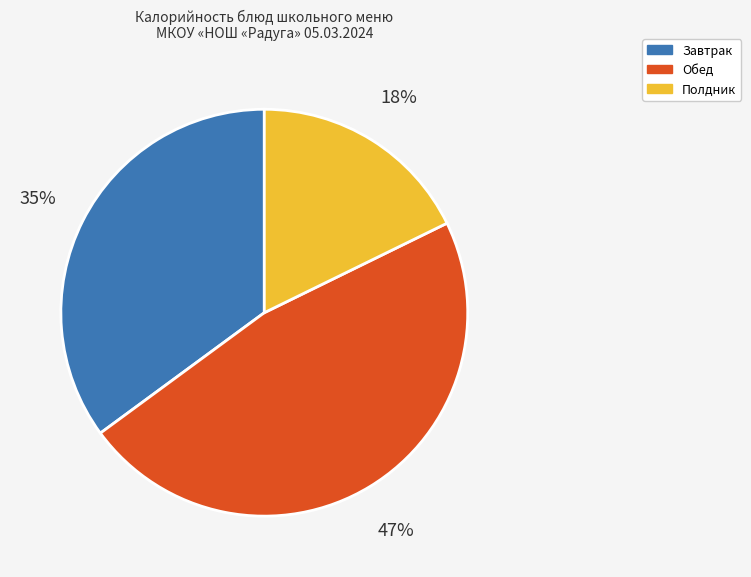

Is there any slice that represents more than half of the pie?

No